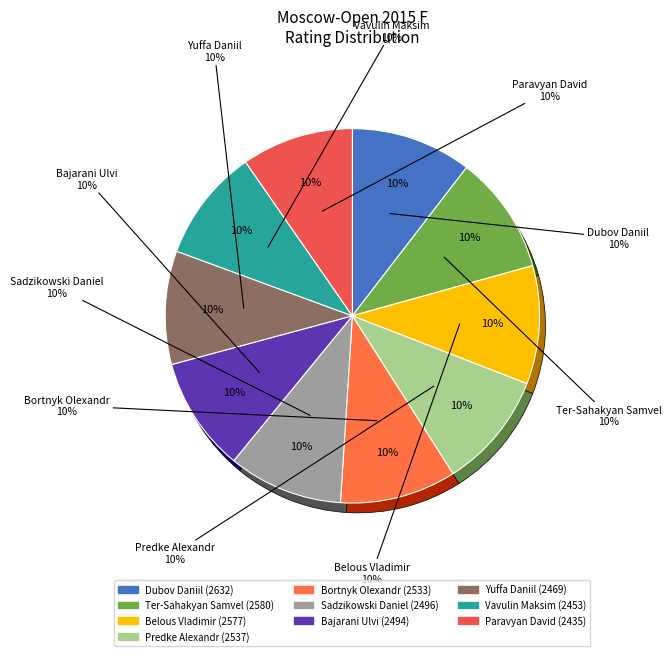

The Yuffa Daniil slice represents 10% of the pie. True or false?

True